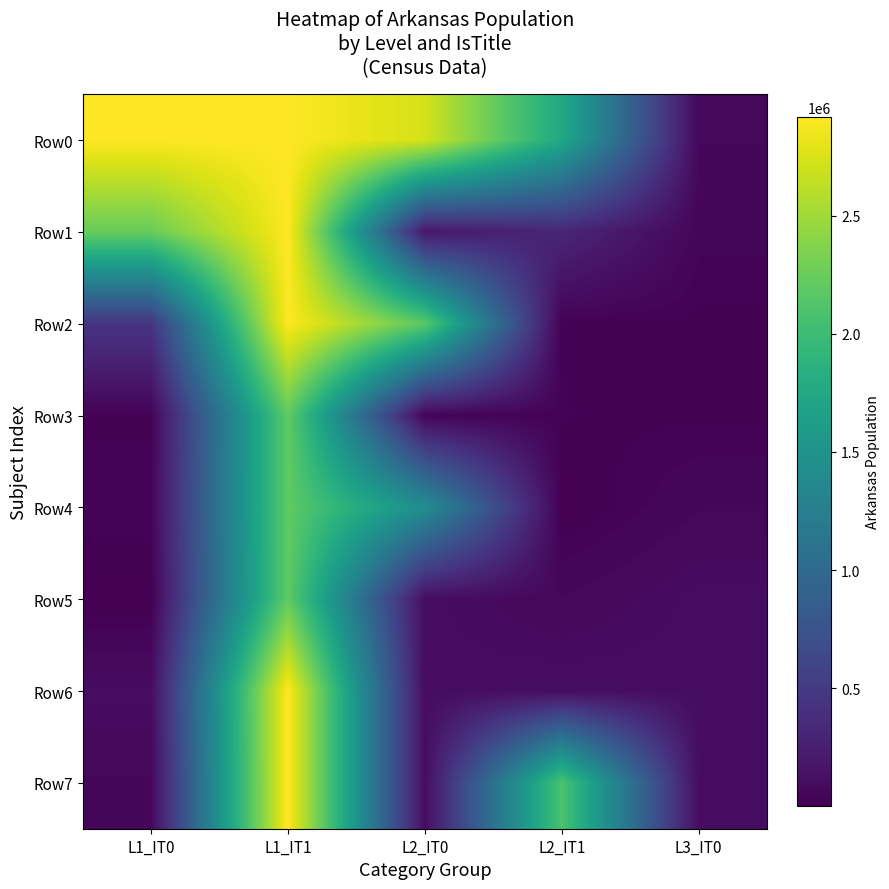

What is the minimum value shown in the chart?

3420